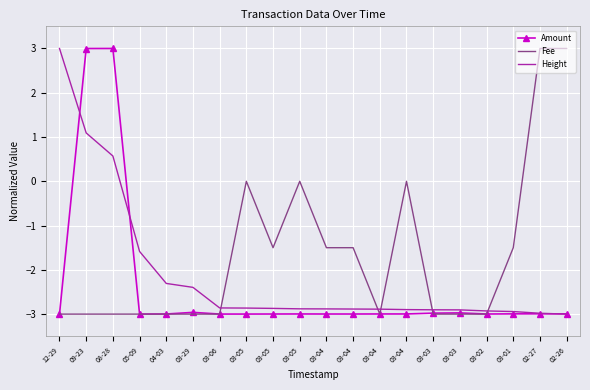

After their last crossing, which series has the higher values: Fee or Amount?

Fee